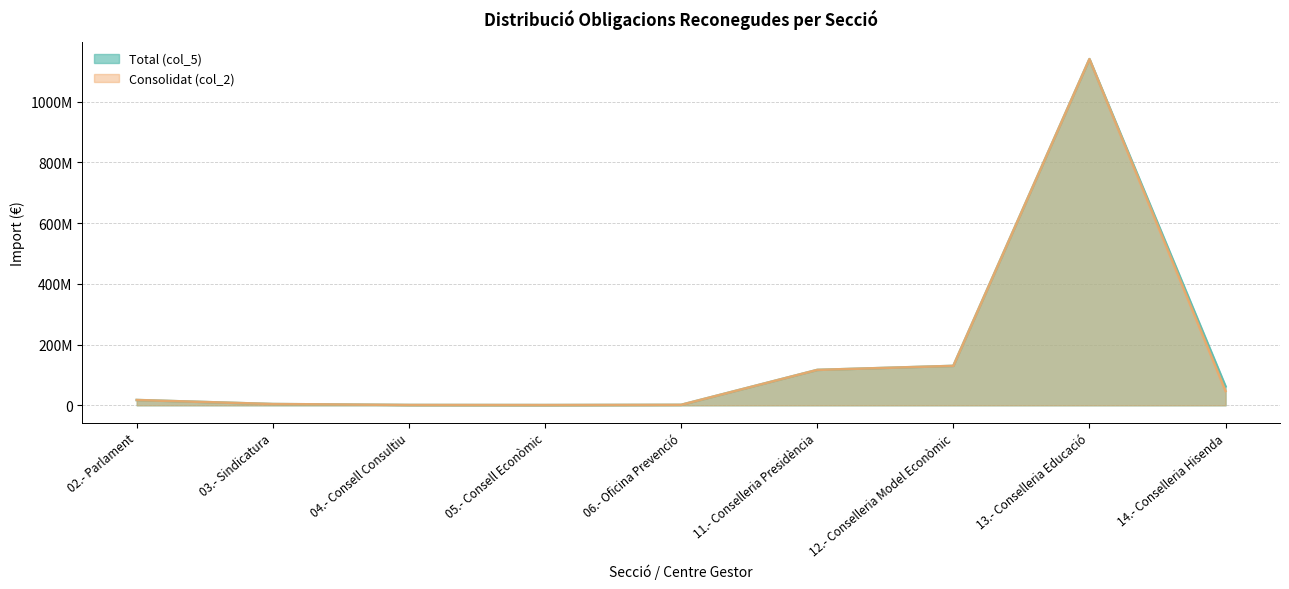

At how many categories does at least one series exceed 918930075?

1